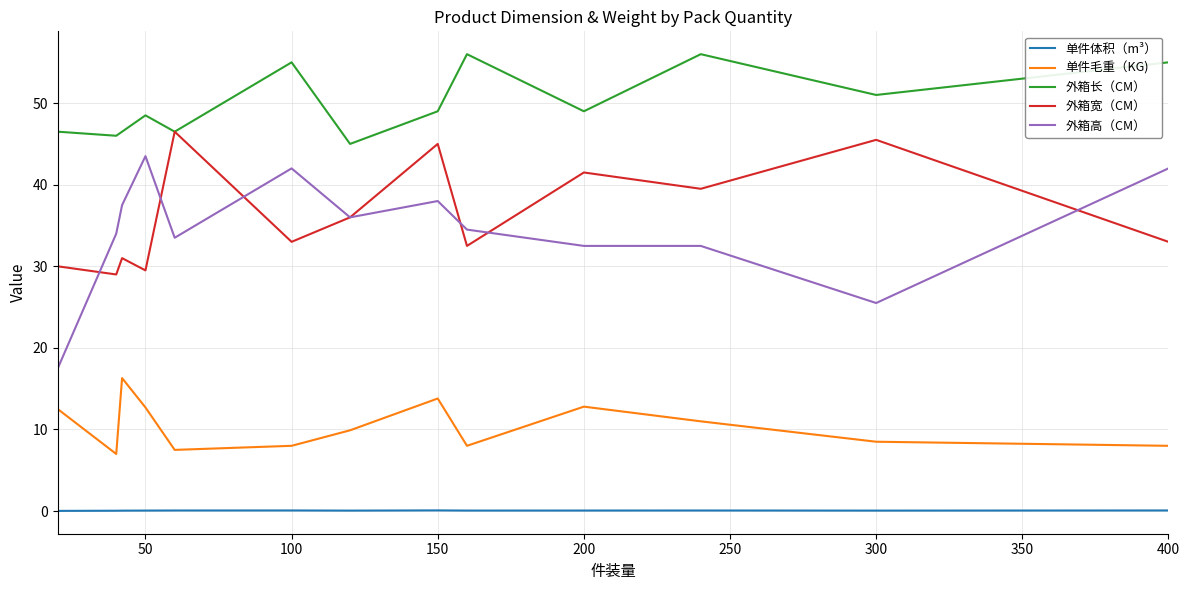

True or false: 单件毛重（KG) and 外箱长（CM） cross at least once.

False